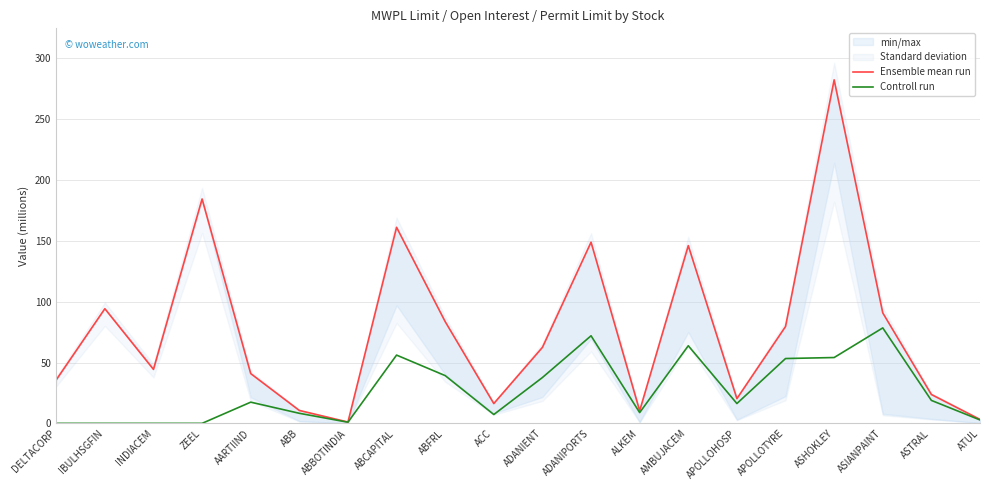

How many values in the Ensemble mean run series exceed 62?

10